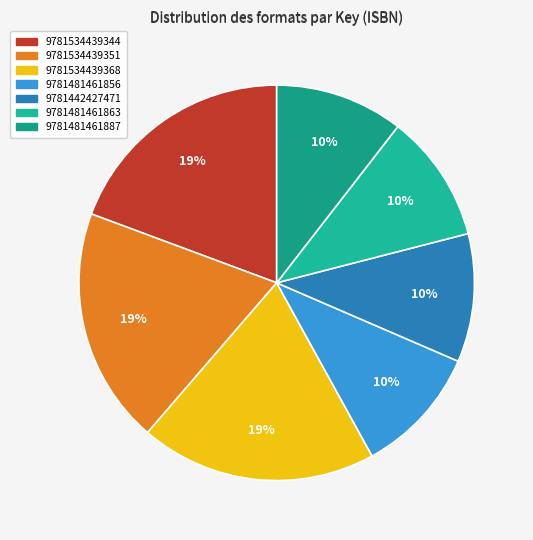

To the nearest percent, what is the average slice percentage?

14%